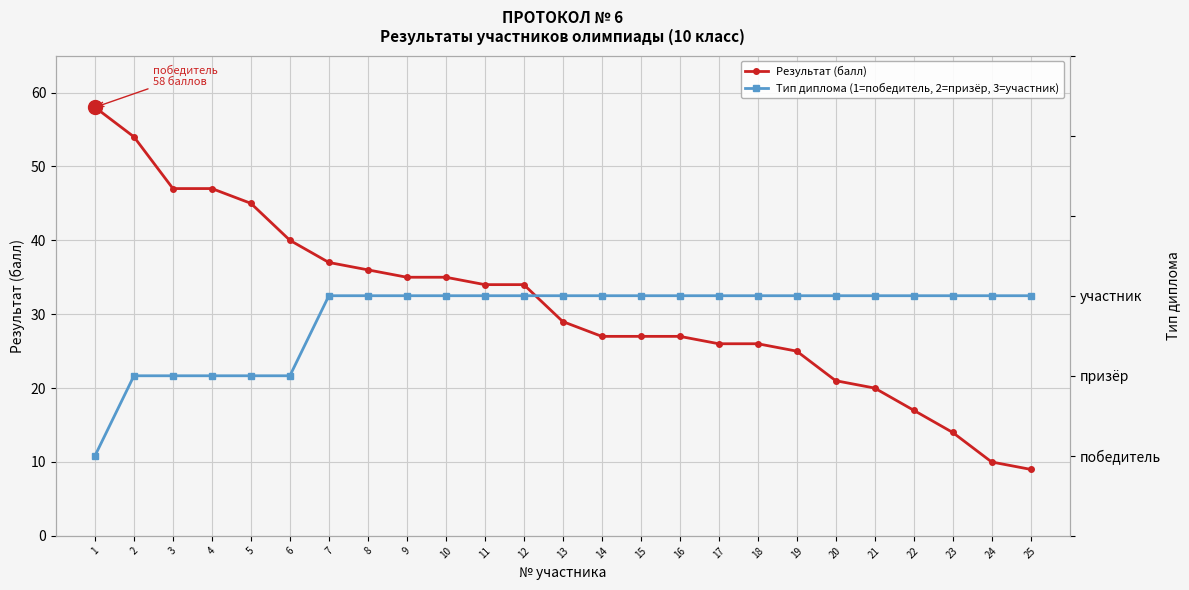

What is the difference between the Результат (балл) values at 7 and 10?

2